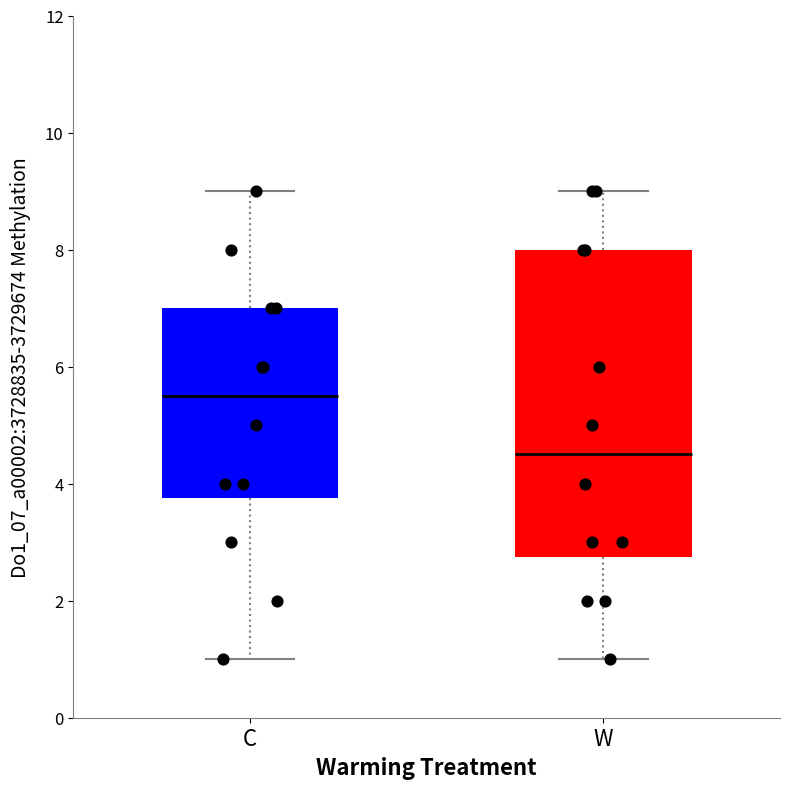

Reading left to right, read every box against the y-axis: the position of its median line, the range the box covers, and the ends of its whiskers. The values are not printed on the chart, so give them approximately, as read against the axis.

C: median 5.6, box 3.8 to 7.0, whiskers 1.0 to 9.0
W: median 4.6, box 2.8 to 8.0, whiskers 1.0 to 9.0